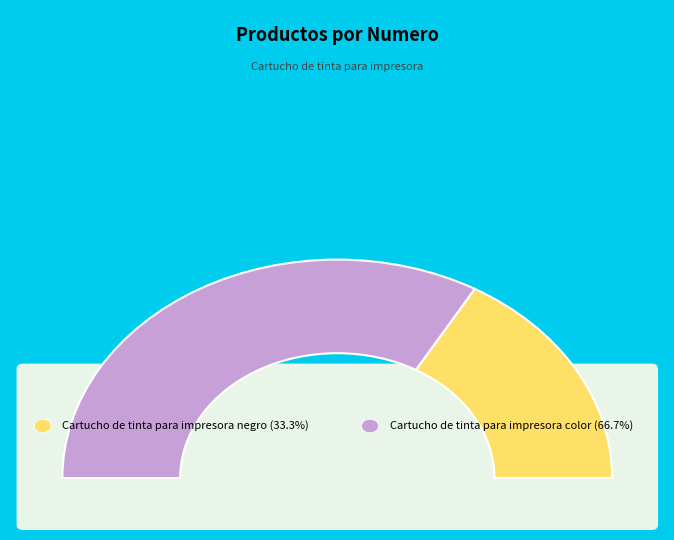

Which slice is the smallest?

Cartucho de tinta para impresora negro